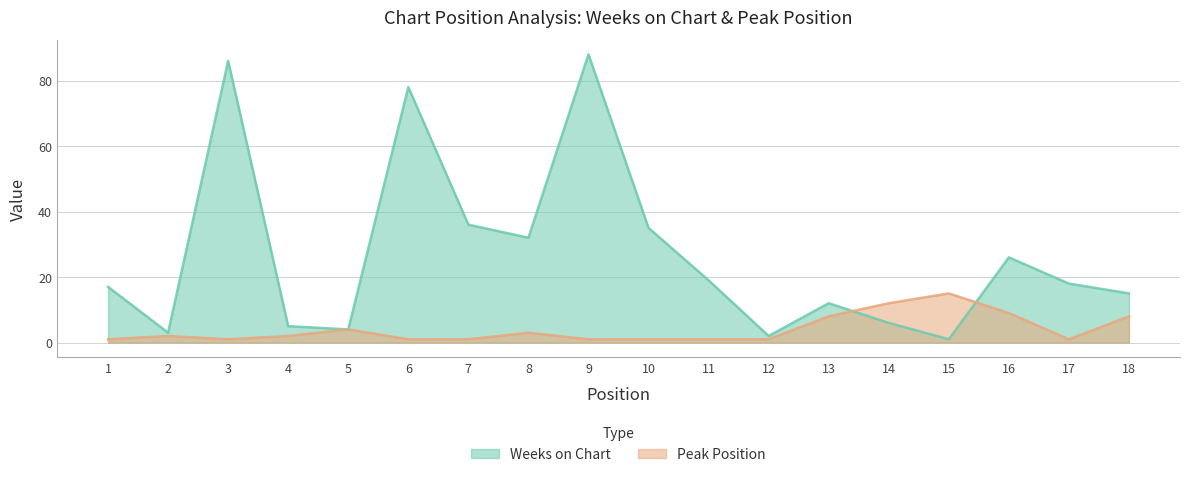

Which series has the largest total across all categories?

Weeks on Chart